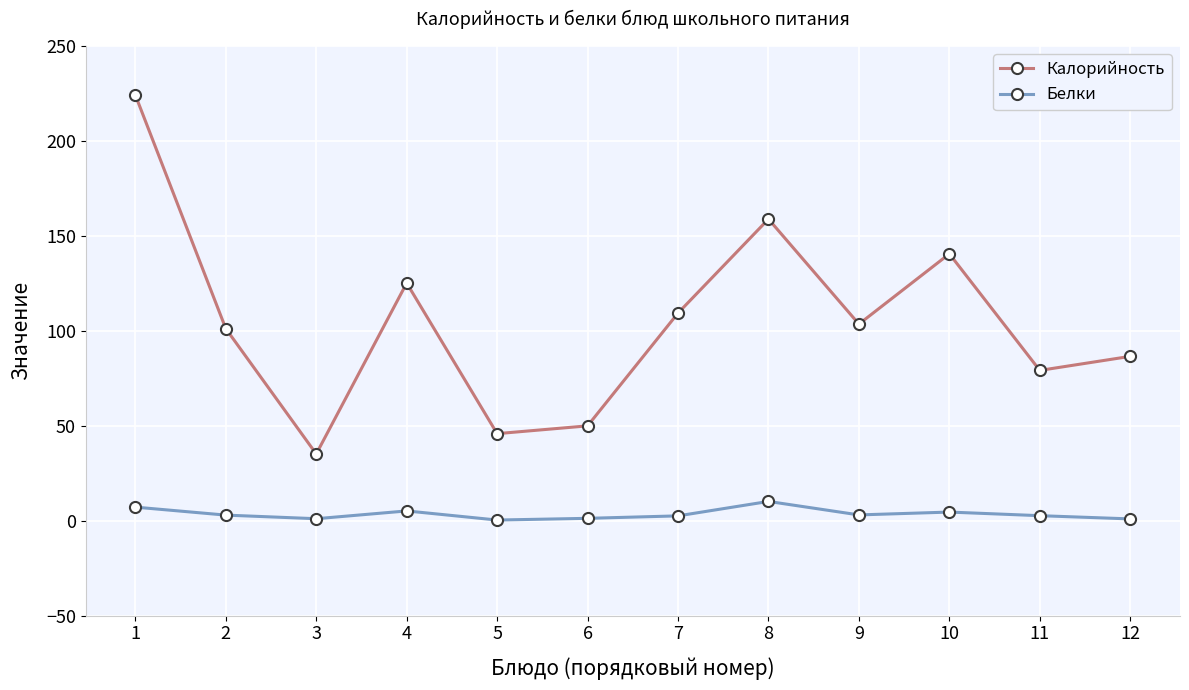

Rank the series by their maximum value, from lowest to highest.

Белки, Калорийность